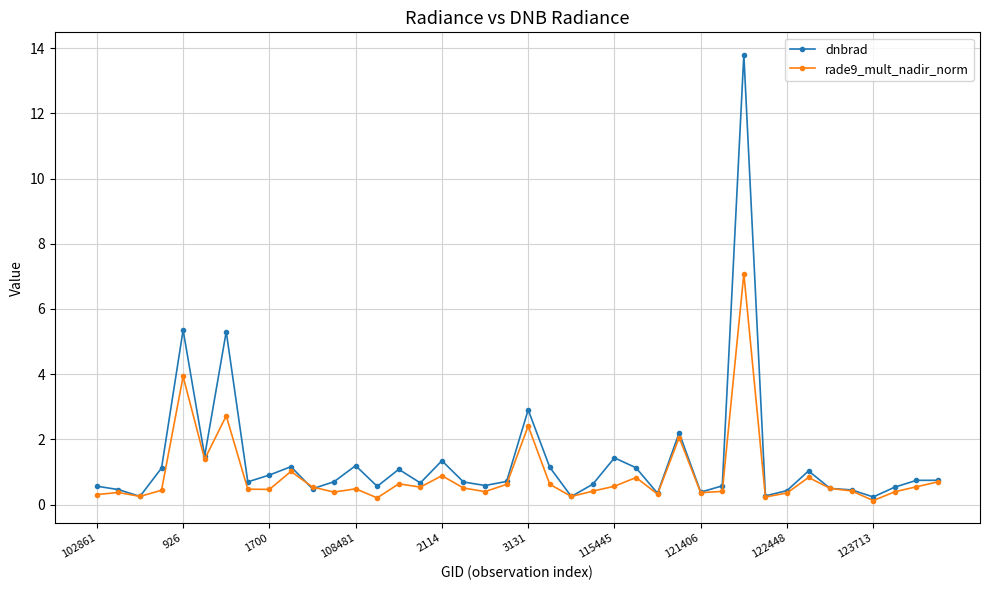

What are all the series names shown in the legend?

dnbrad, rade9_mult_nadir_norm